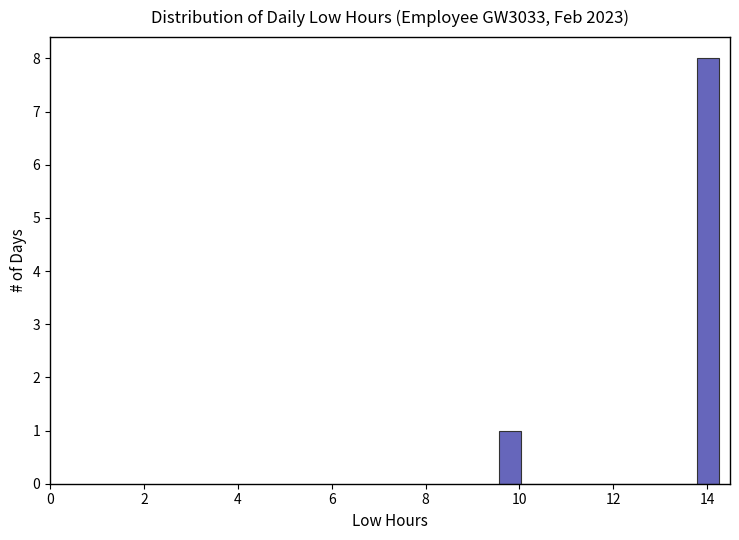

Around what value on the x-axis is the tallest bar? Give the approximate position of its centre, as read against the axis.

14.0